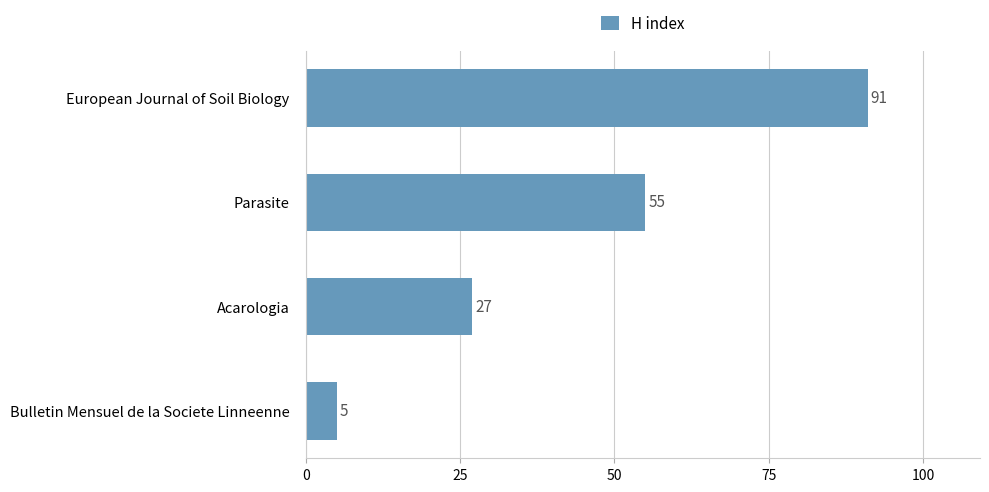

List the labels in order of value, largest first.

European Journal of Soil Biology, Parasite, Acarologia, Bulletin Mensuel de la Societe Linneenne